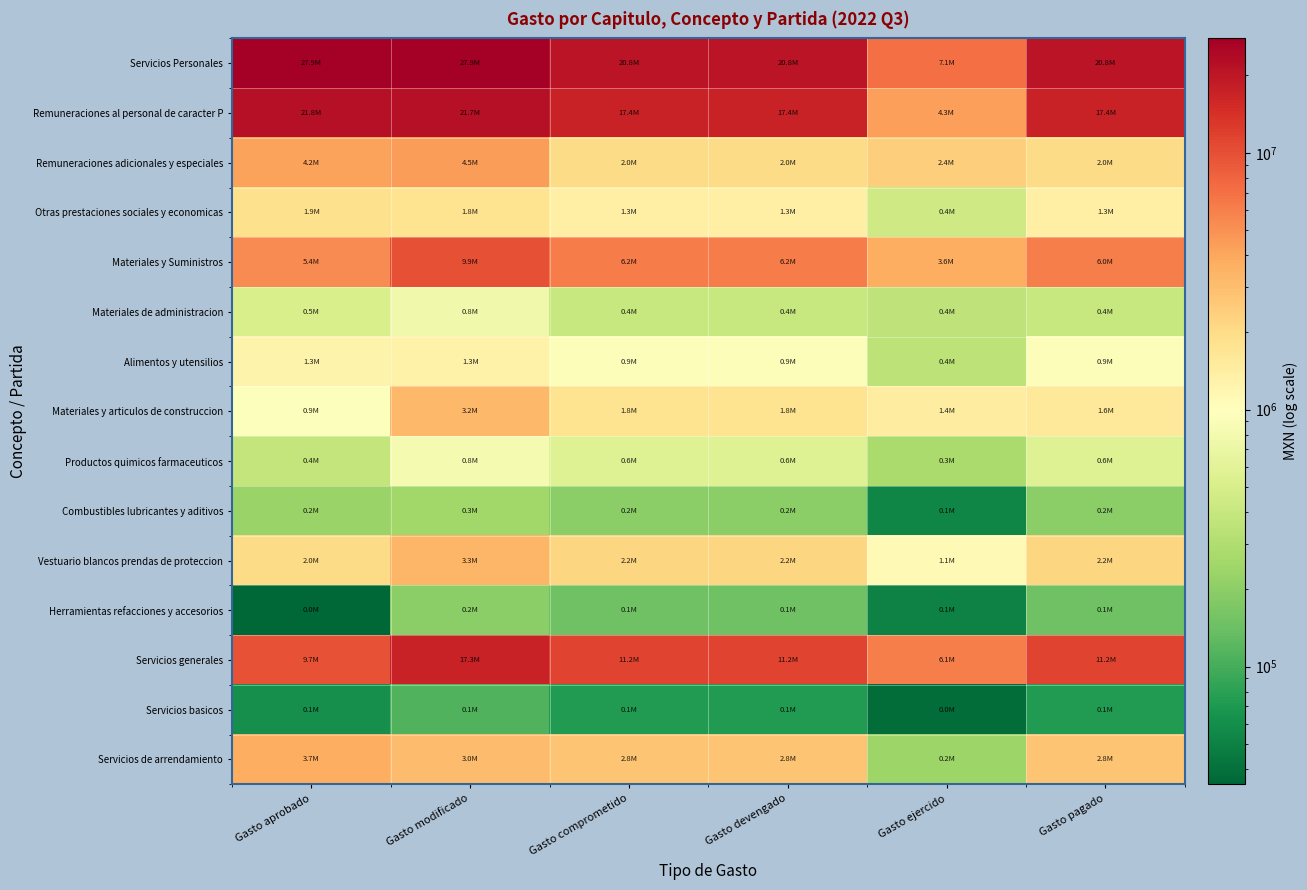

Which series has the widest spread of values?

Servicios Personales